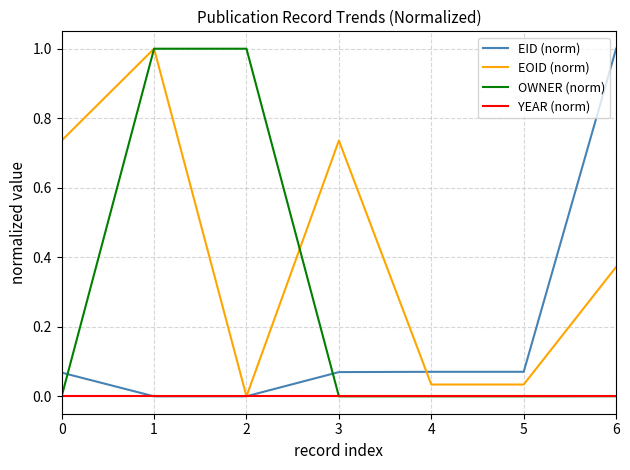

How many intersections are there between OWNER (norm) and EID (norm)?

2